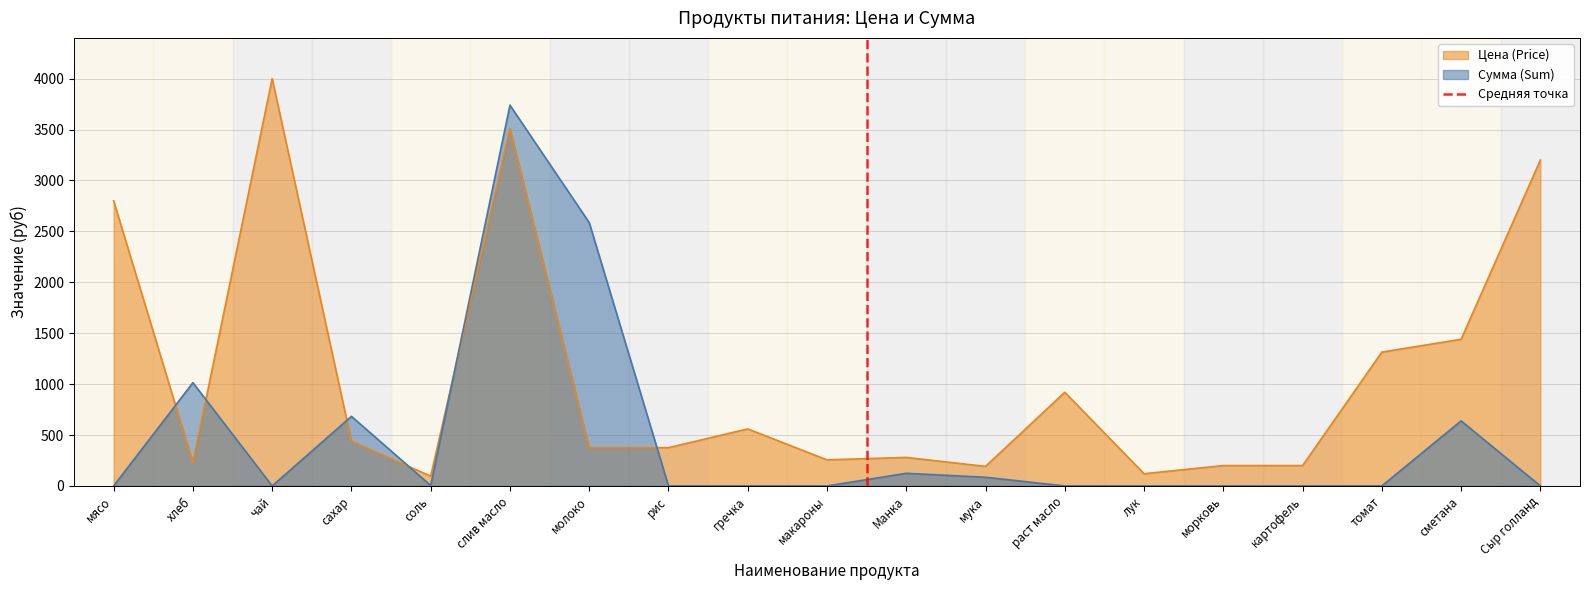

At which label does Цена (Price) reach its peak?

чай